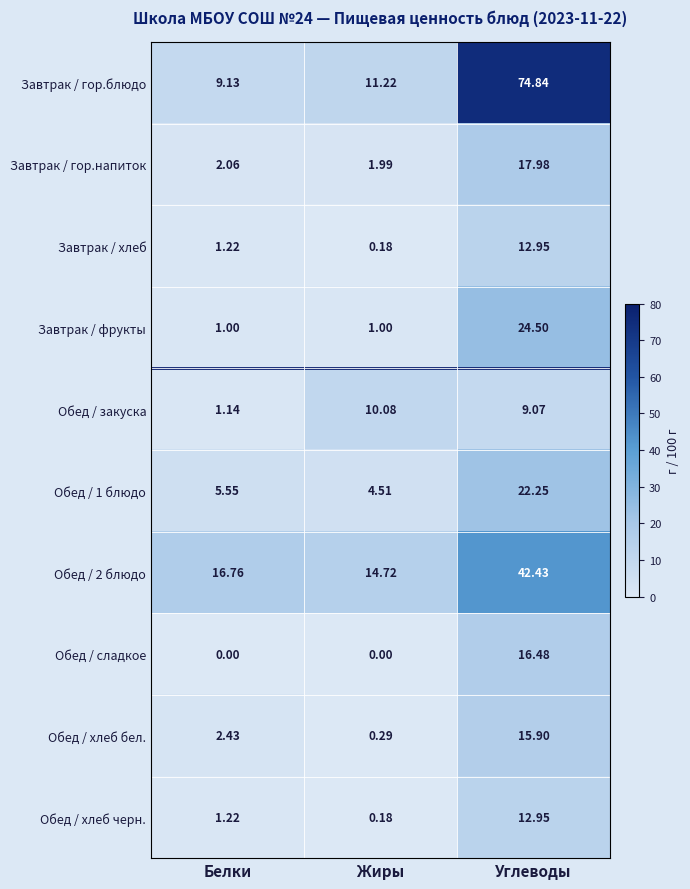

Which category has the lowest value in the Завтрак / гор.блюдо series?

Белки